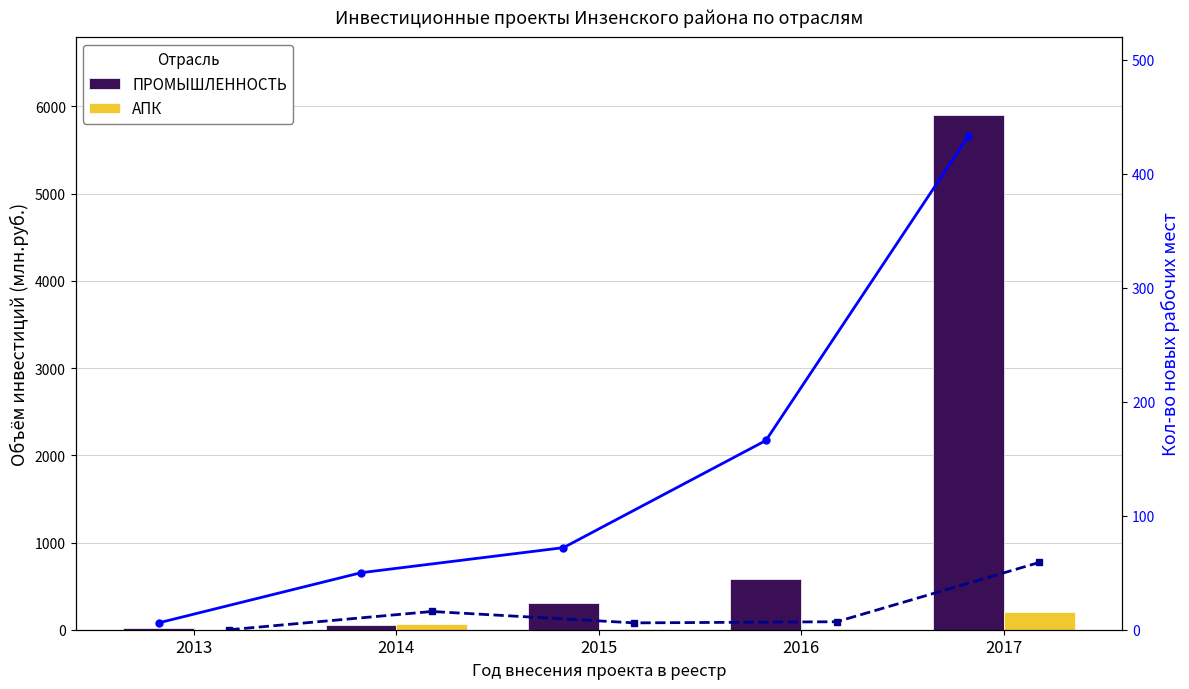

At 2015, list the series in order from largest to smallest.

ПРОМЫШЛЕННОСТЬ, Раб.места ПРОМЫШЛЕННОСТЬ, Раб.места АПК, АПК